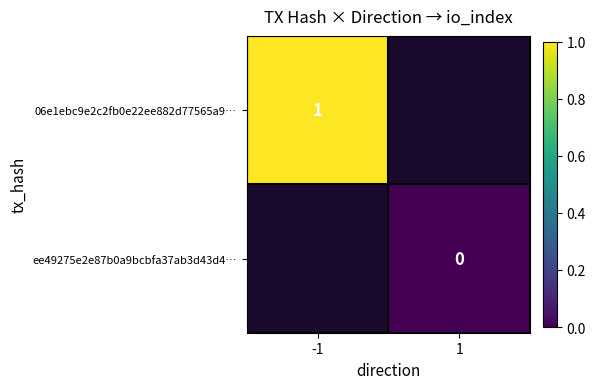

Which category has the highest value across all series?

-1